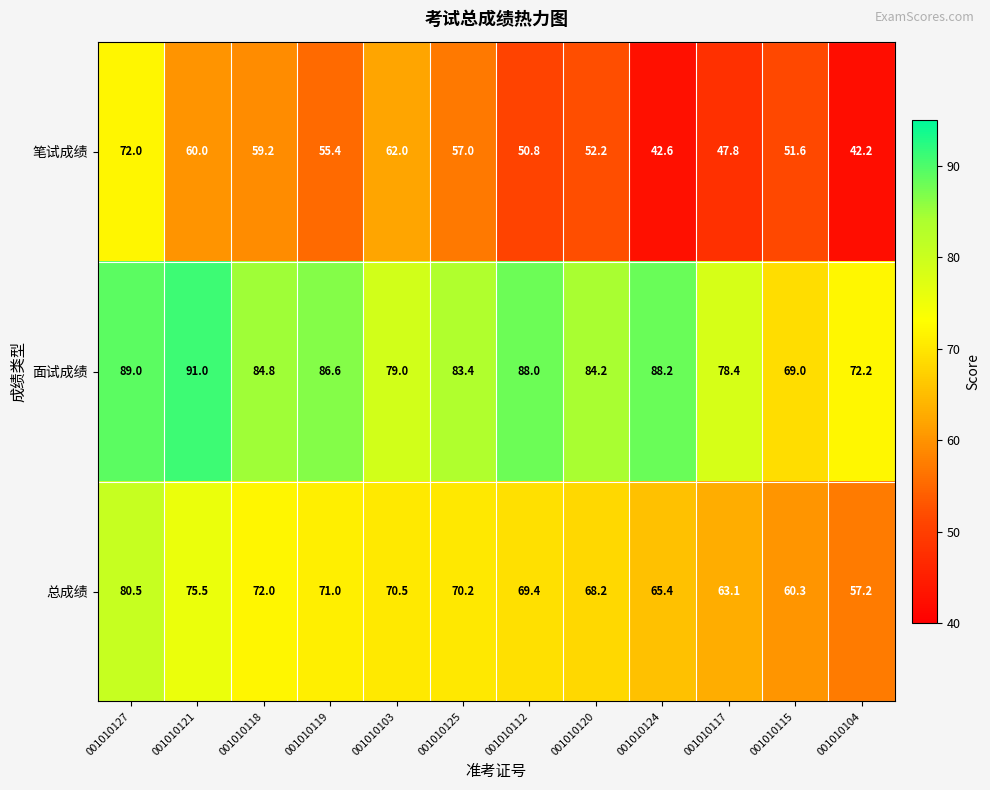

What is the lowest value of the 总成绩 series?

57.2